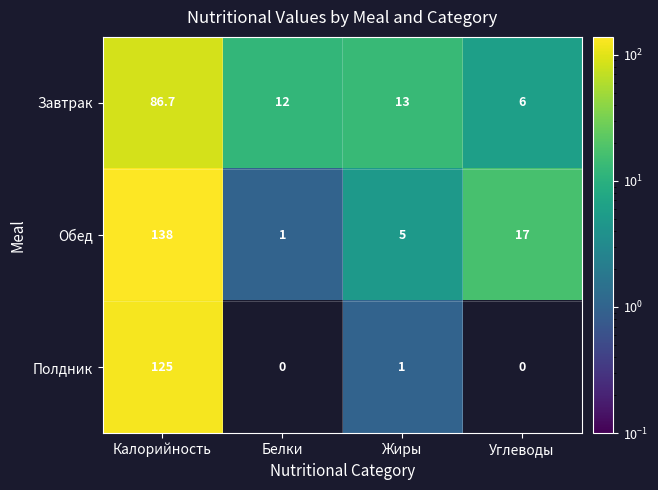

List the series in order of their peak value, highest first.

Обед, Полдник, Завтрак